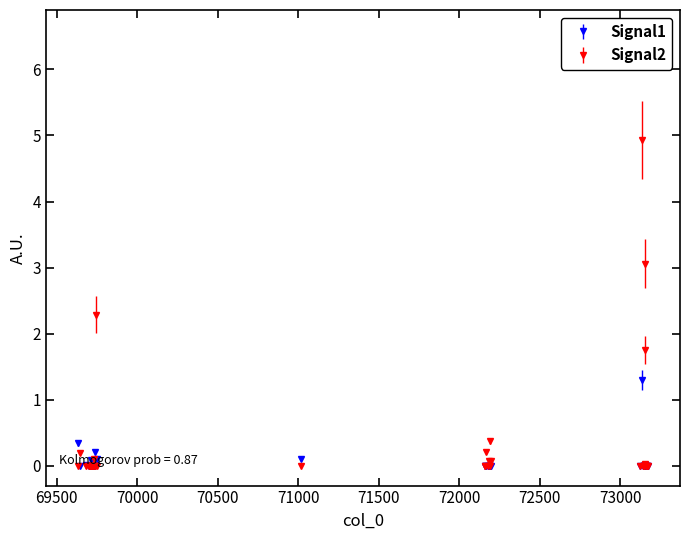

What are all the series names shown in the legend?

Signal1, Signal2